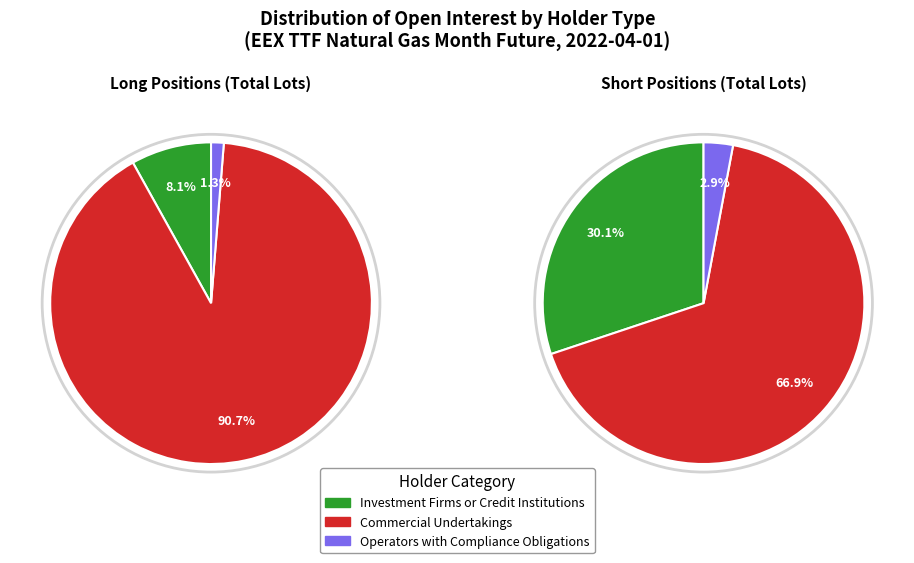

Combined, do Short and Long account for over 50%?

Yes